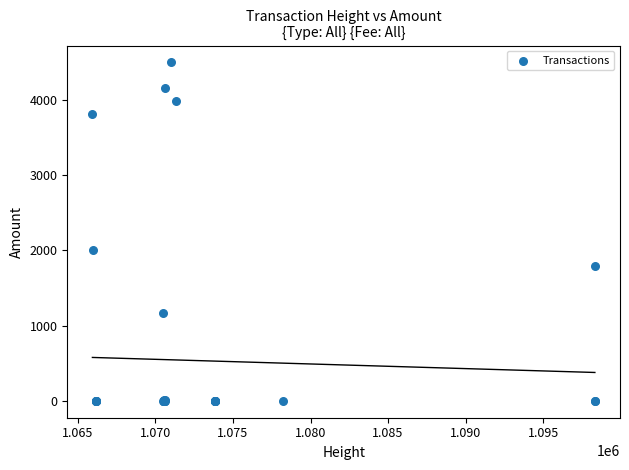

What Y value in the scatter plot is closest to 2250?

2000.0